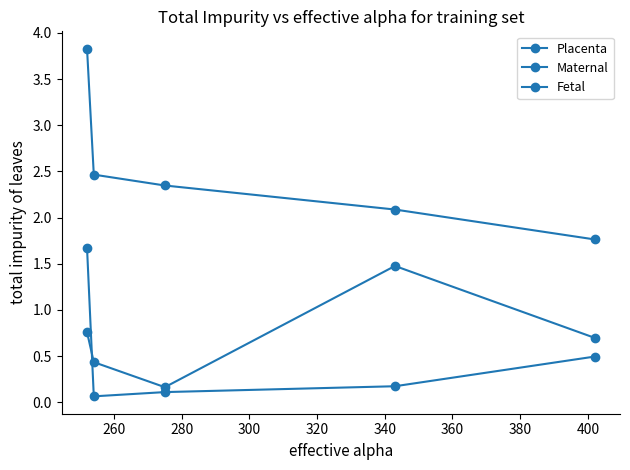

Is this an area chart (filled region under the line)?

No